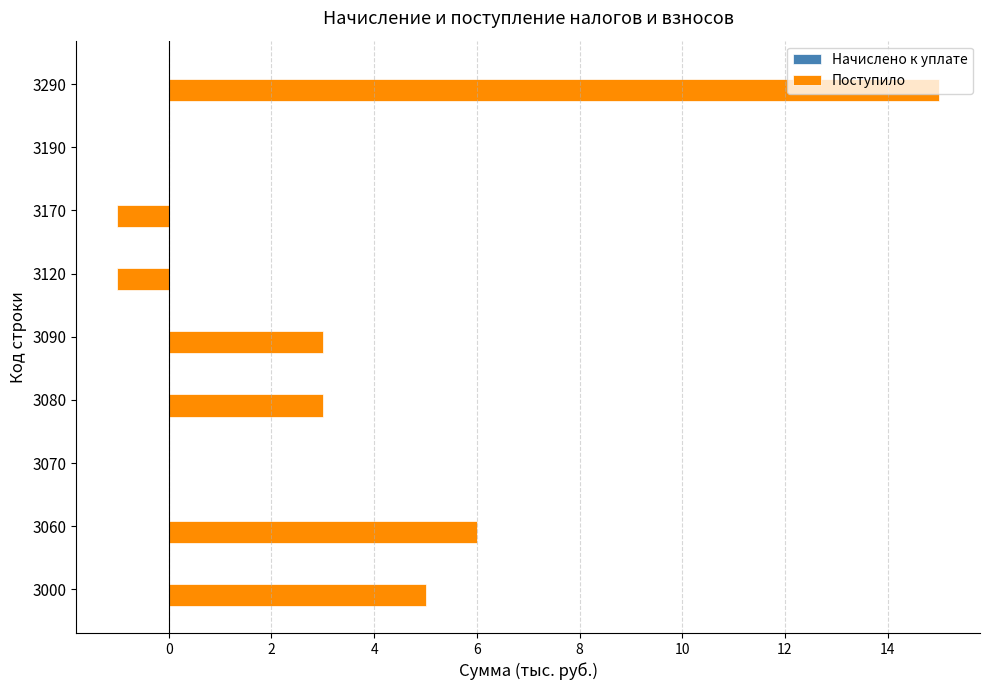

What is the sum of the values at 3170 and 3290?

14